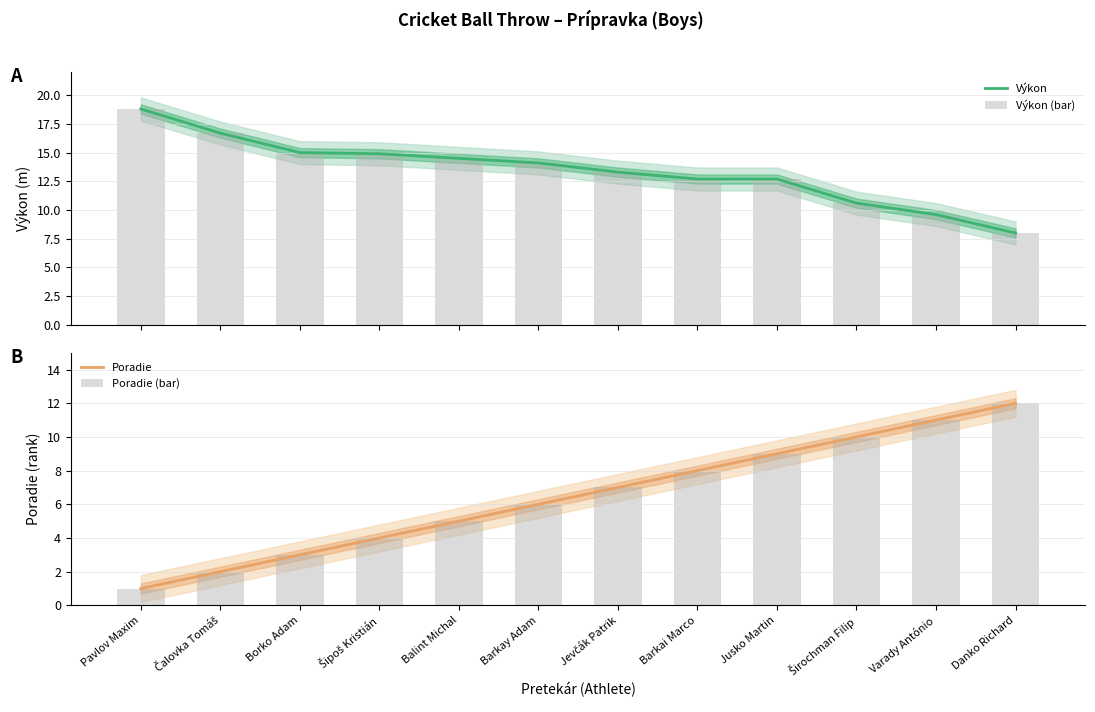

At which label does Poradie reach its minimum?

Pavlov Maxim